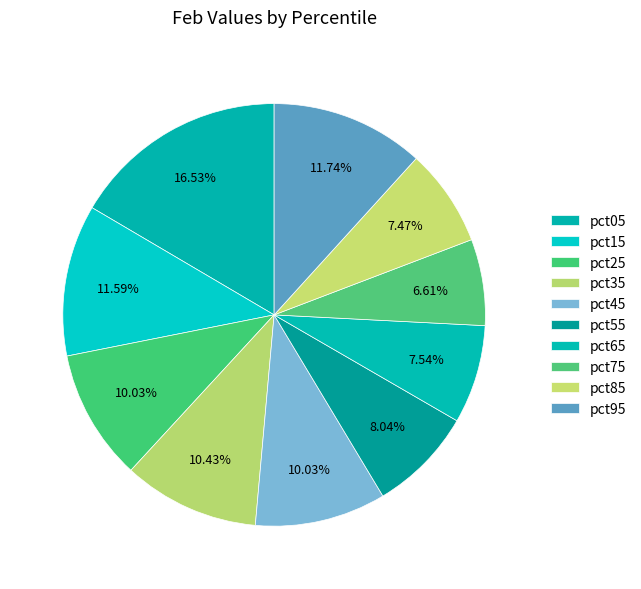

What percentage is NOT represented by pct15?

88.4%